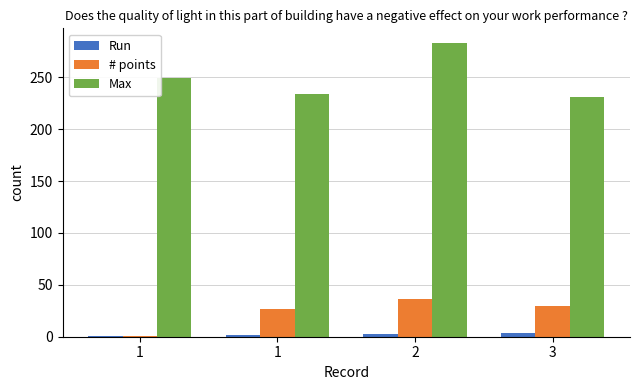

Which series has the widest spread of values?

Max